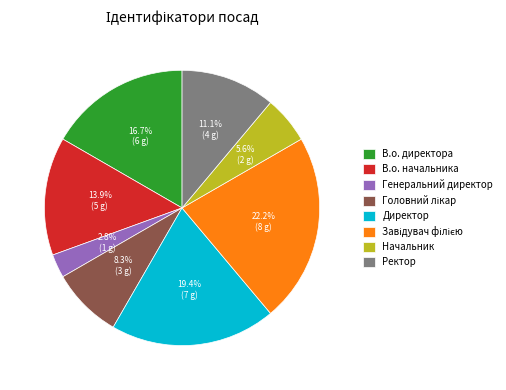

What is the ratio of the value at В.о. начальника to the value at Директор?

0.7